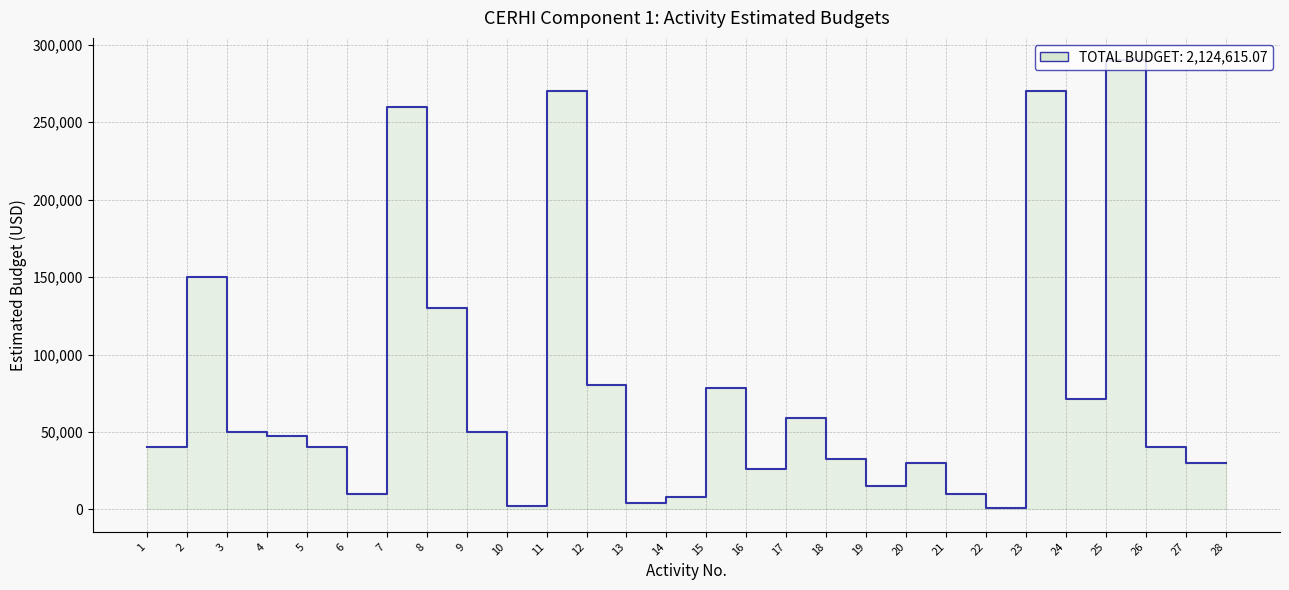

What value does the data have at 1?

40000.0